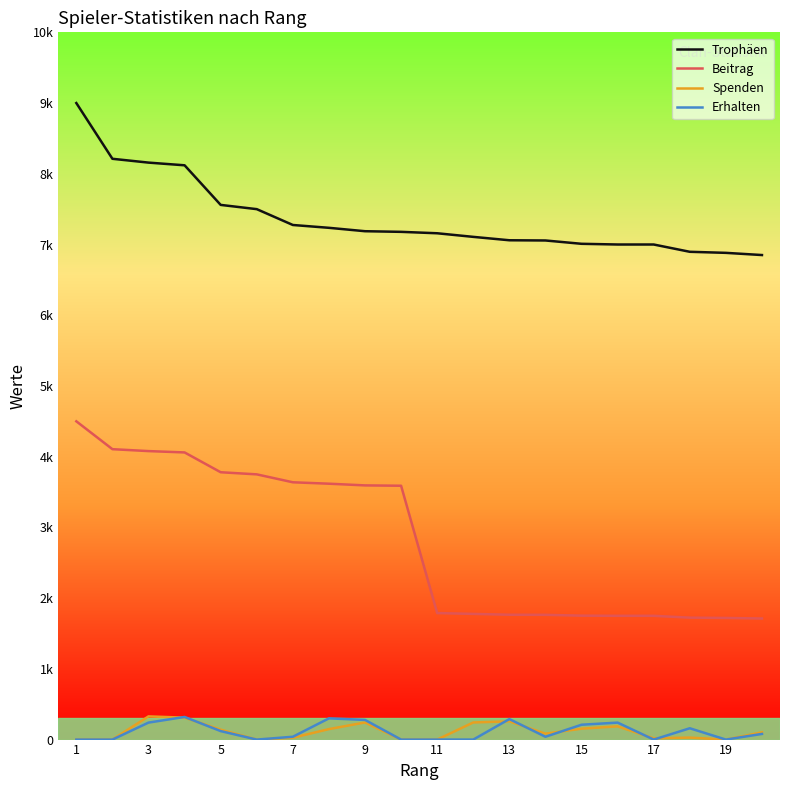

What are all the series names shown in the legend?

Trophäen, Beitrag, Spenden, Erhalten